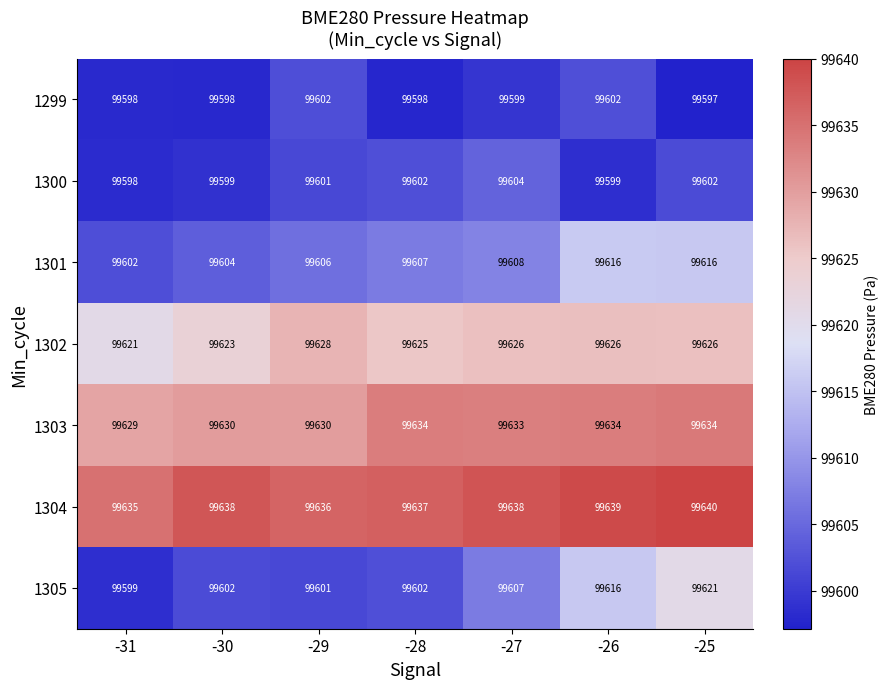

What is the sum of all 1301 values?

697259